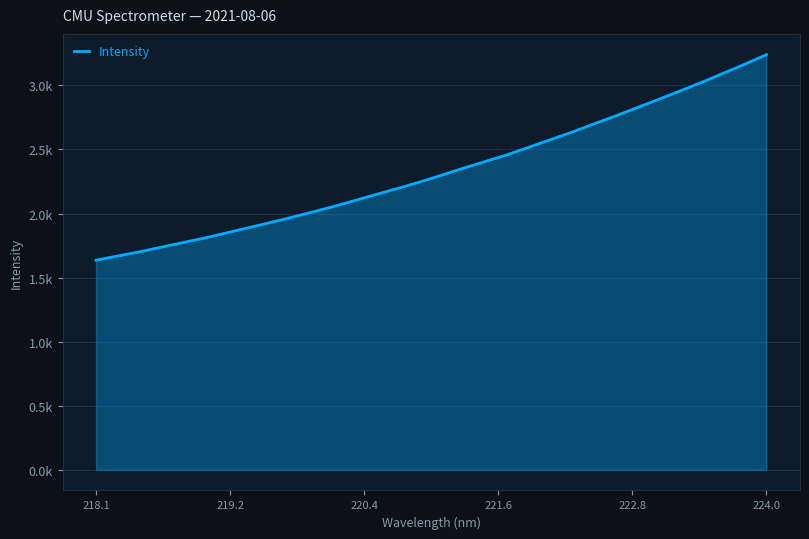

True or false: there are more than 1 points higher than both neighbors.

False